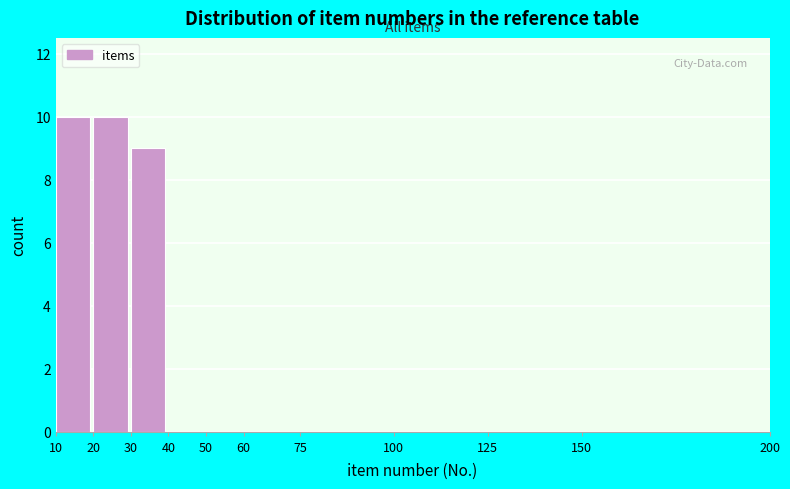

How tall is the bar that spans 20 to 30 on the x-axis? The values are not printed on the chart, so give them approximately, as read against the axis.

10